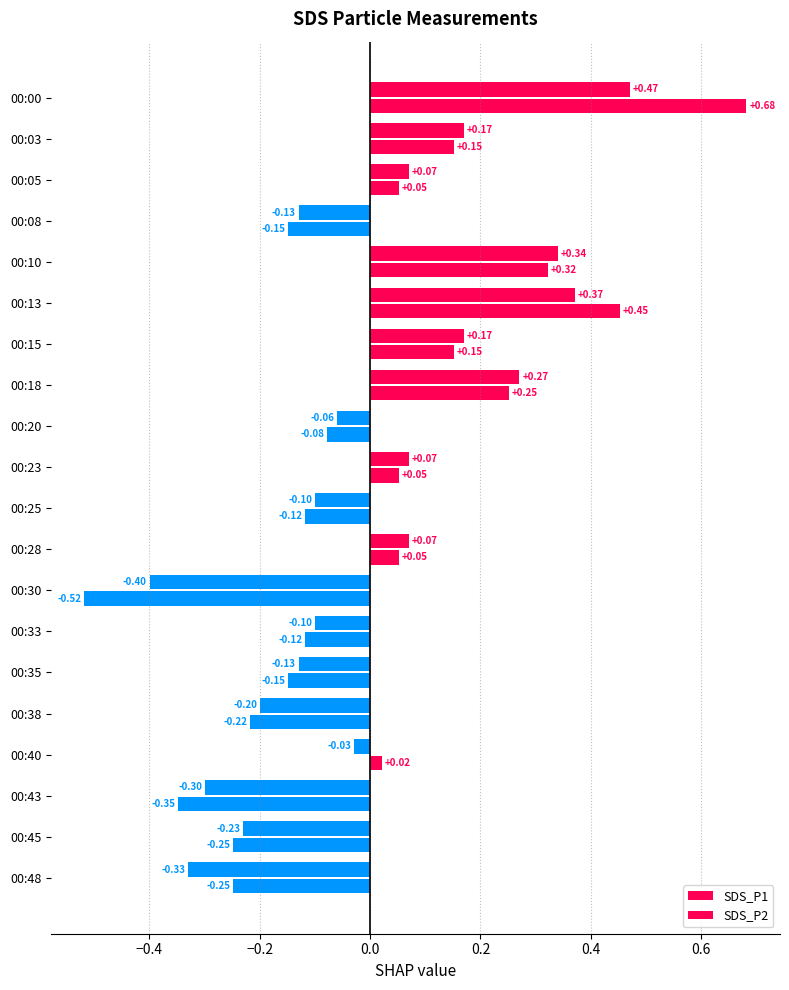

What is the maximum value for SDS_P1?

0.7